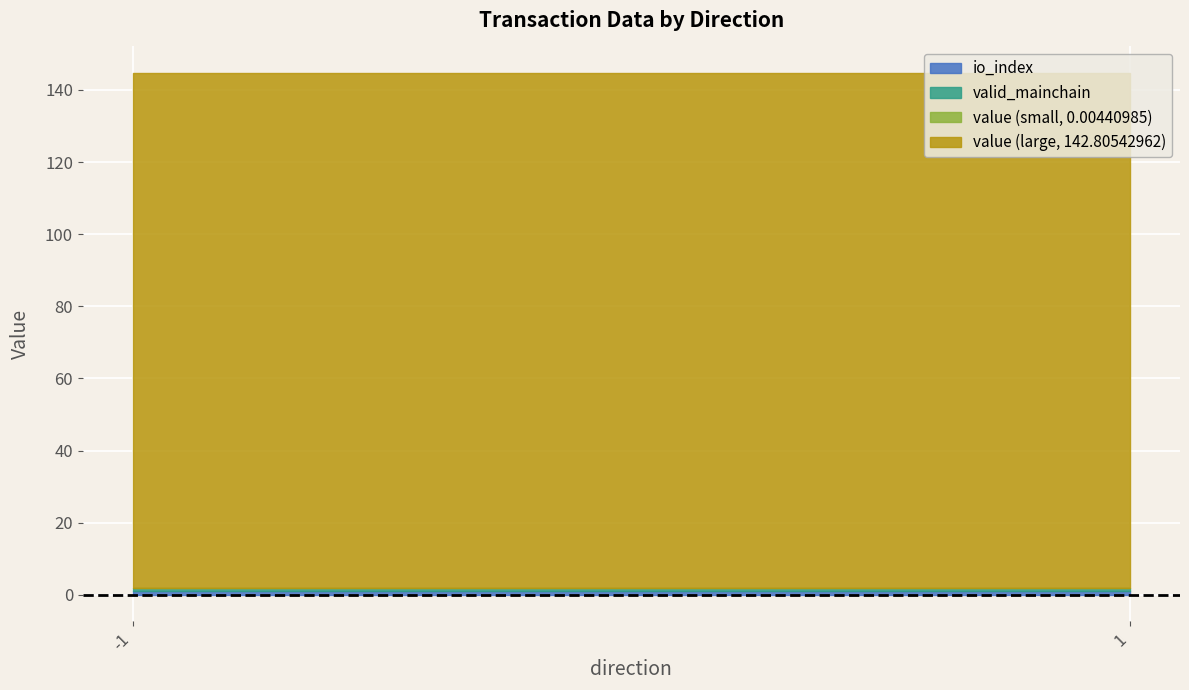

Between 1 and -1, which is larger?

1